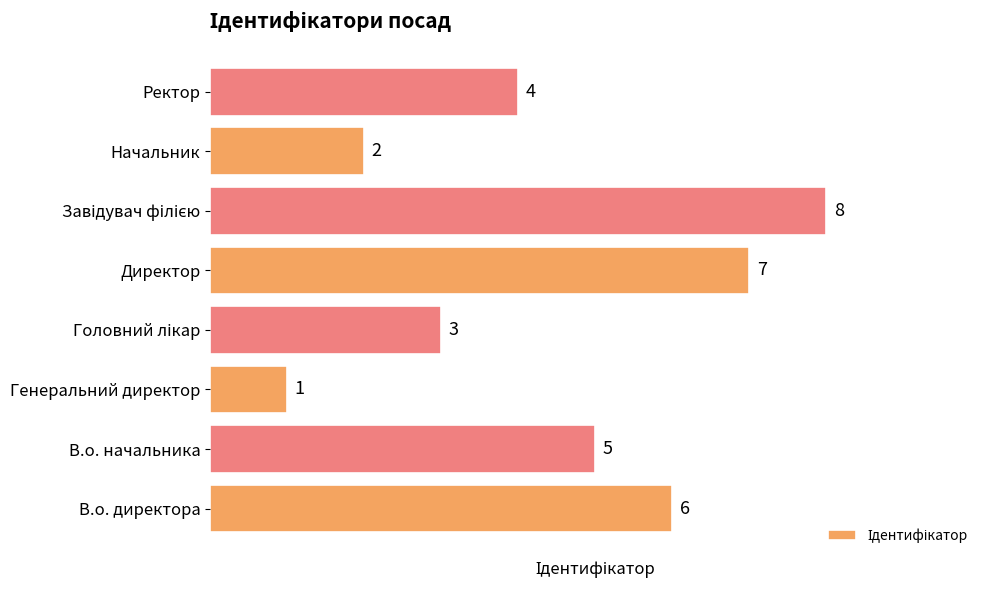

What is the difference between the maximum and second lowest values?

6